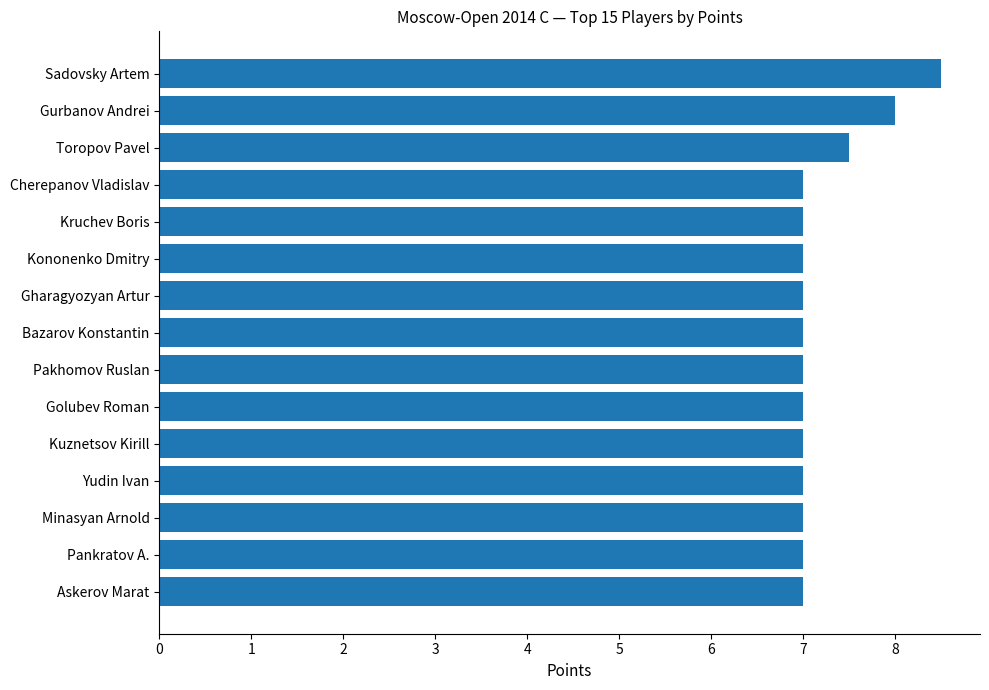

What is the ratio of the value at Toropov Pavel to the value at Pankratov A.?

1.1